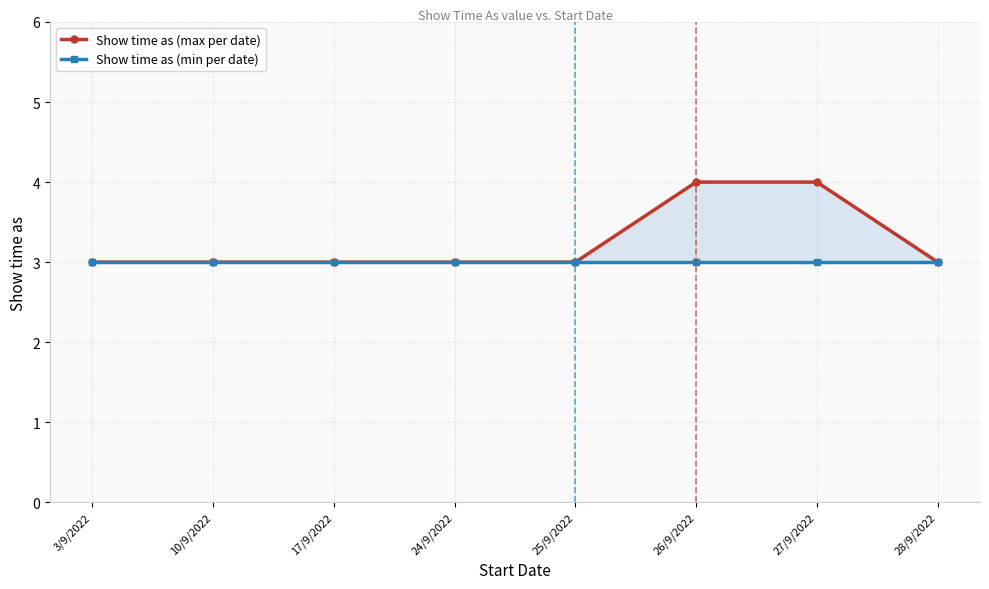

What are all the series names shown in the legend?

Show time as (max per date), Show time as (min per date)